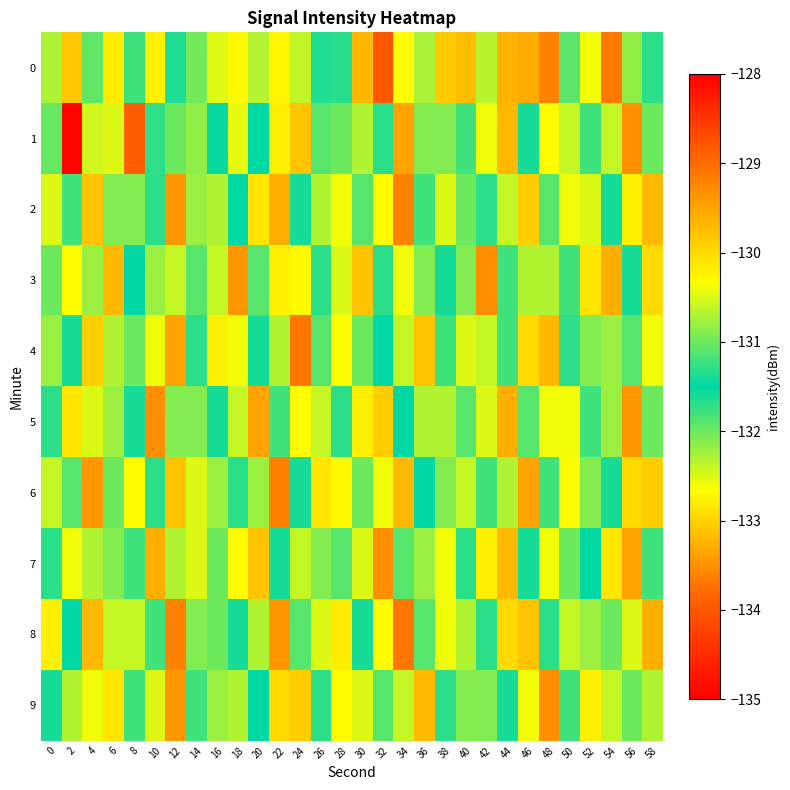

Reading left to right, transcribe all the data shown in this chart.

0: 0=-130.7	2=-129.8	4=-131.1	6=-130.2	8=-131.8	10=-130.2	12=-131.6	14=-131.0	16=-130.5	18=-130.3	20=-130.7	22=-132.7	24=-132.4	26=-131.4	28=-131.7	30=-133.2	32=-128.8	34=-130.3	36=-130.7	38=-133.1	40=-133.2	42=-130.7	44=-129.6	46=-129.6	48=-129.2	50=-131.9	52=-130.4	54=-129.1	56=-130.8	58=-131.3
1: 0=-132.0	2=-128.1	4=-130.6	6=-132.5	8=-128.9	10=-131.7	12=-132.0	14=-130.8	16=-131.5	18=-132.6	20=-131.5	22=-130.2	24=-129.8	26=-131.1	28=-132.0	30=-130.7	32=-131.3	34=-129.5	36=-130.9	38=-132.1	40=-131.8	42=-130.4	44=-129.7	46=-131.6	48=-130.3	50=-132.4	52=-131.2	54=-130.6	56=-129.3	58=-131.0
2: 0=-130.5	2=-131.2	4=-129.8	6=-132.1	8=-130.9	10=-131.7	12=-129.4	14=-130.8	16=-132.3	18=-131.5	20=-130.1	22=-129.6	24=-131.4	26=-130.7	28=-132.6	30=-131.9	32=-130.3	34=-129.2	36=-131.8	38=-130.5	40=-132.0	42=-131.3	44=-130.6	46=-129.9	48=-131.1	50=-130.4	52=-132.5	54=-131.6	56=-130.2	58=-129.7
3: 0=-131.0	2=-130.3	4=-132.2	6=-129.7	8=-131.5	10=-130.8	12=-132.4	14=-131.1	16=-130.6	18=-129.4	20=-131.9	22=-130.2	24=-132.7	26=-131.3	28=-130.5	30=-129.8	32=-131.7	34=-130.4	36=-132.1	38=-131.6	40=-130.9	42=-129.3	44=-131.2	46=-130.7	48=-132.3	50=-131.8	52=-130.1	54=-129.6	56=-131.4	58=-130.0
4: 0=-130.8	2=-131.6	4=-129.9	6=-132.3	8=-131.0	10=-130.4	12=-129.5	14=-131.7	16=-130.2	18=-132.6	20=-131.4	22=-130.7	24=-129.1	26=-131.9	28=-130.3	30=-132.0	32=-131.5	34=-130.6	36=-129.8	38=-131.2	40=-130.5	42=-132.4	44=-131.8	46=-130.0	48=-129.7	50=-131.3	52=-130.9	54=-132.2	56=-131.1	58=-130.4
5: 0=-131.3	2=-130.1	4=-132.5	6=-130.8	8=-131.6	10=-129.3	12=-130.9	14=-132.1	16=-131.4	18=-130.6	20=-129.5	22=-131.8	24=-130.3	26=-132.4	28=-131.7	30=-130.2	32=-129.9	34=-131.5	36=-130.7	38=-132.3	40=-131.1	42=-130.5	44=-129.6	46=-131.9	48=-130.4	50=-132.6	52=-131.2	54=-130.8	56=-129.4	58=-131.0
6: 0=-130.6	2=-131.9	4=-129.4	6=-132.0	8=-130.3	10=-131.7	12=-129.8	14=-130.5	16=-132.2	18=-131.3	20=-130.8	22=-129.2	24=-131.6	26=-130.1	28=-132.7	30=-131.0	32=-130.4	34=-129.7	36=-131.5	38=-130.9	40=-132.4	42=-131.2	44=-130.7	46=-129.5	48=-131.8	50=-130.3	52=-132.1	54=-131.6	56=-130.0	58=-129.9
7: 0=-131.7	2=-130.4	4=-132.3	6=-130.9	8=-131.2	10=-129.6	12=-130.7	14=-132.5	16=-131.0	18=-130.3	20=-129.8	22=-131.4	24=-130.6	26=-132.1	28=-131.9	30=-130.5	32=-129.3	34=-131.1	36=-130.8	38=-132.6	40=-131.3	42=-130.2	44=-129.7	46=-131.6	48=-130.4	50=-132.0	52=-131.5	54=-130.1	56=-129.5	58=-131.8
8: 0=-130.2	2=-131.5	4=-129.7	6=-132.4	8=-130.6	10=-131.8	12=-129.2	14=-130.9	16=-132.0	18=-131.4	20=-130.7	22=-129.4	24=-131.1	26=-130.5	28=-132.8	30=-131.6	32=-130.3	34=-129.1	36=-131.9	38=-130.4	40=-132.3	42=-131.7	44=-130.0	46=-129.8	48=-131.3	50=-130.6	52=-132.2	54=-131.0	56=-130.5	58=-129.6
9: 0=-131.4	2=-130.7	4=-132.6	6=-130.1	8=-131.8	10=-130.5	12=-129.4	14=-131.2	16=-130.8	18=-132.3	20=-131.5	22=-130.0	24=-129.9	26=-131.7	28=-130.3	30=-132.5	32=-131.1	34=-130.6	36=-129.7	38=-131.3	40=-130.9	42=-132.1	44=-131.6	46=-130.4	48=-129.3	50=-131.8	52=-130.2	54=-132.4	56=-131.0	58=-130.7